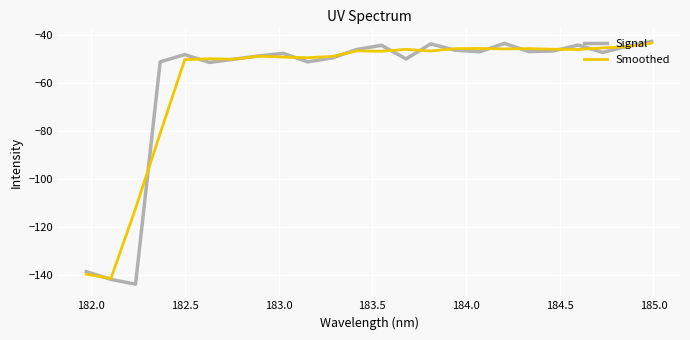

Which series has the widest spread of values?

Signal